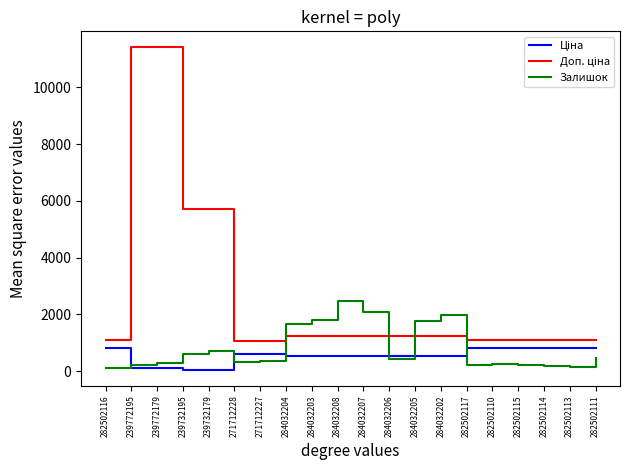

What is the approximate value of Залишок at 282502114?

178.0